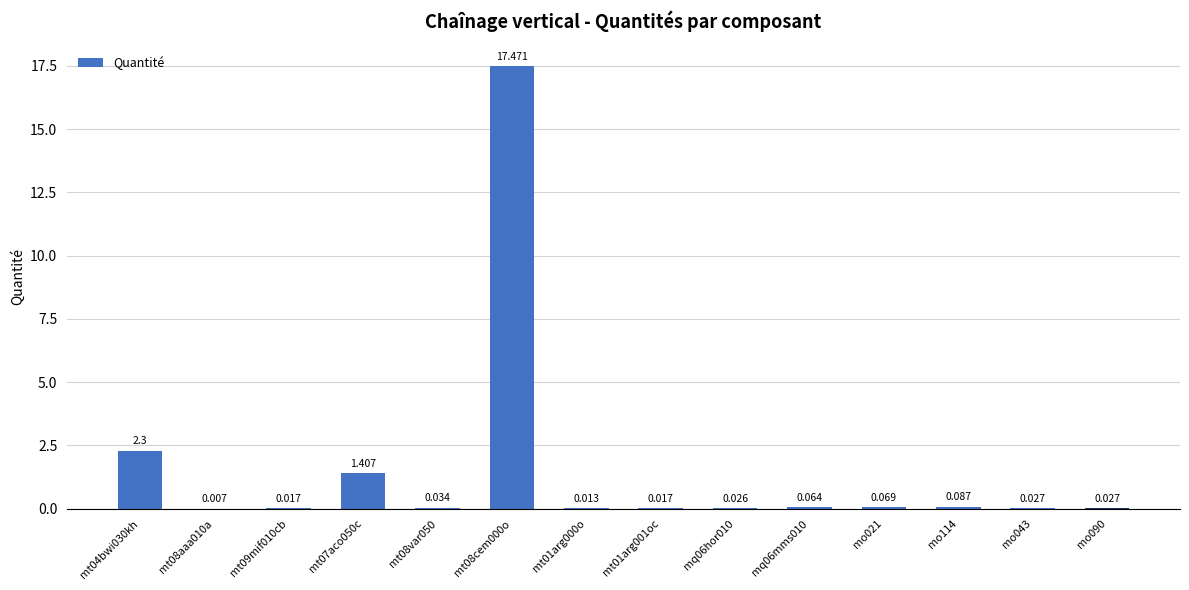

List the labels in order of value, largest first.

mt08cem000o, mt04bwi030kh, mt07aco050c, mo114, mo021, mq06mms010, mt08var050, mo043, mo090, mq06hor010, mt09mif010cb, mt01arg001oc, mt01arg000o, mt08aaa010a